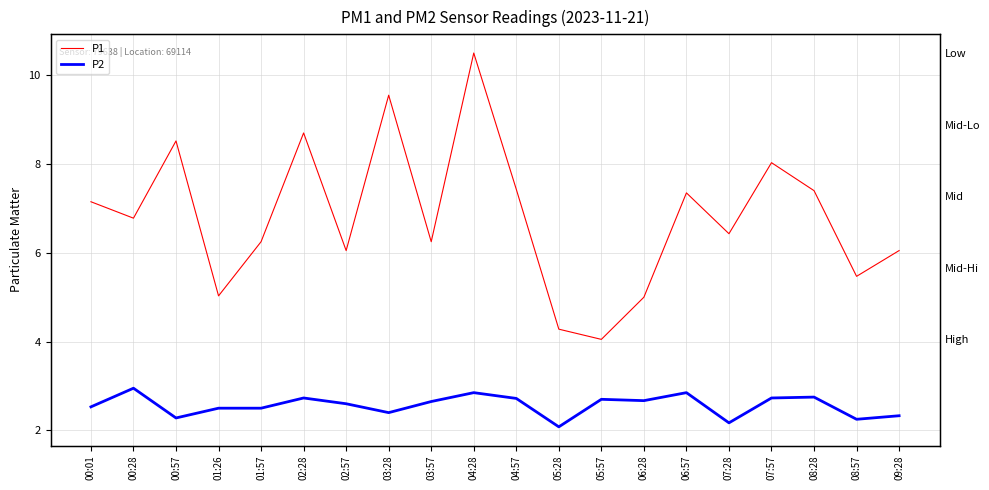

Where is P2 nearest to the value 2?

05:28